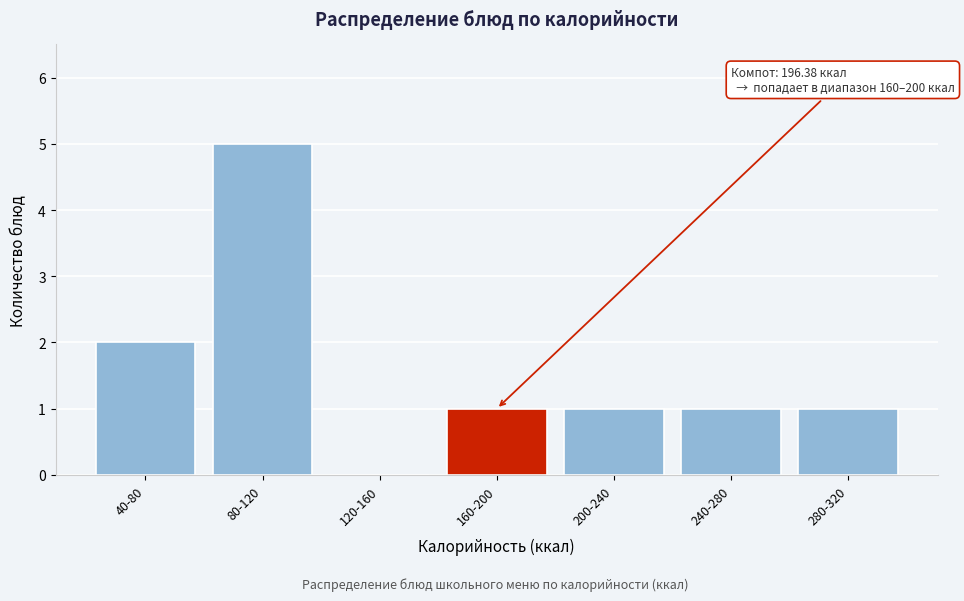

Reading right to left, list all the values displayed in this chart.

280-320=1	240-280=1	200-240=1	160-200=1	120-160=0	80-120=5	40-80=2